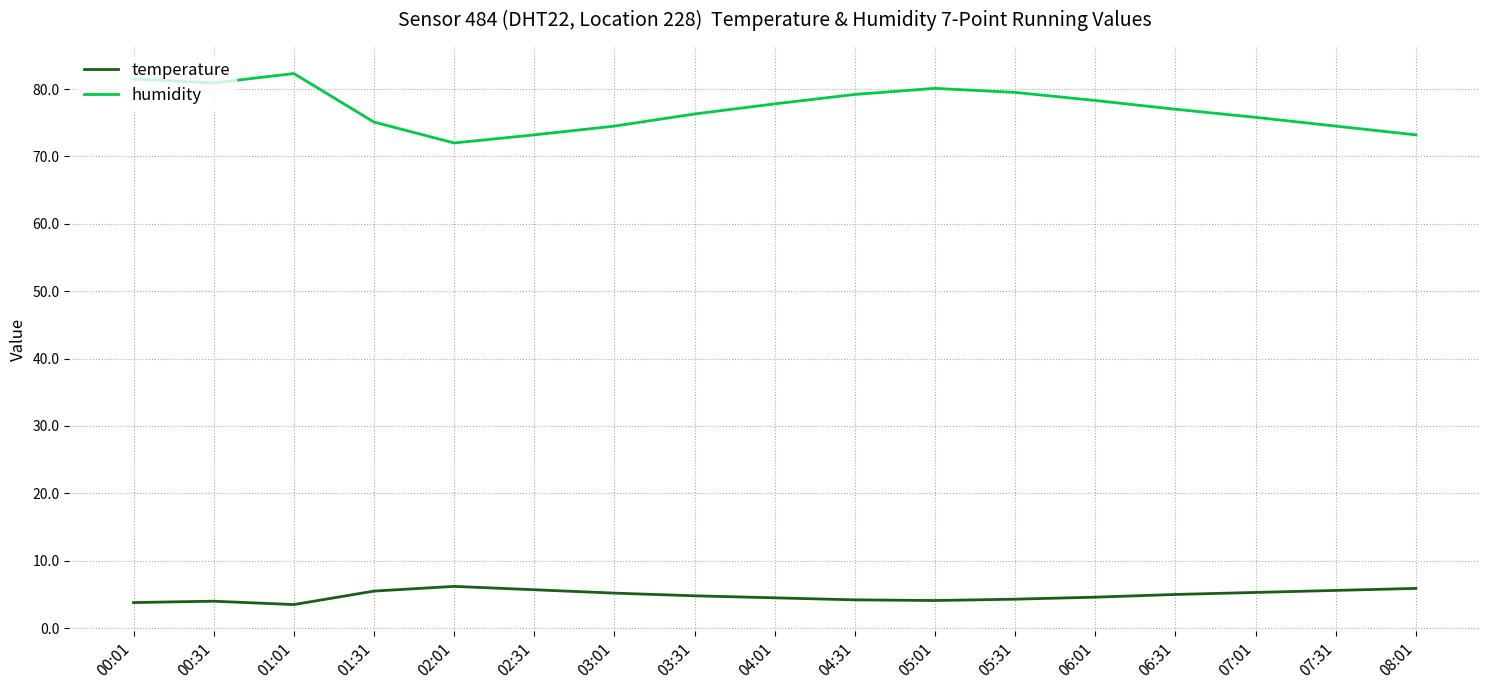

What is the spread (max minus min) of values at 00:01?

77.7